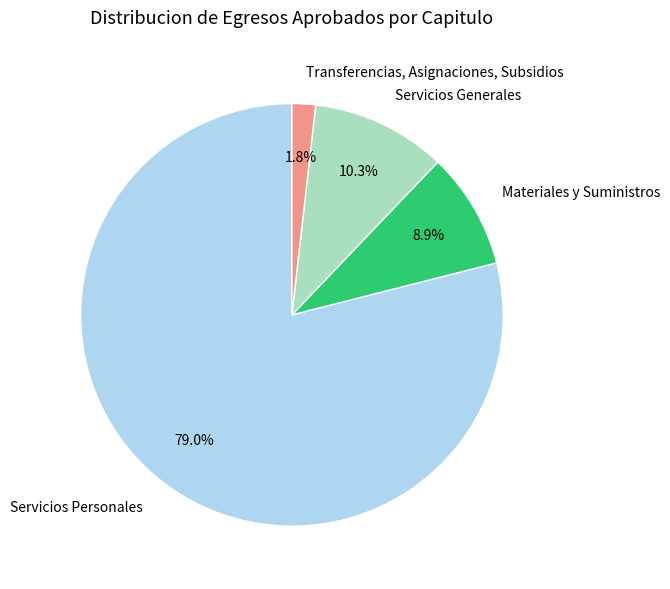

How many segments does this pie chart have?

4